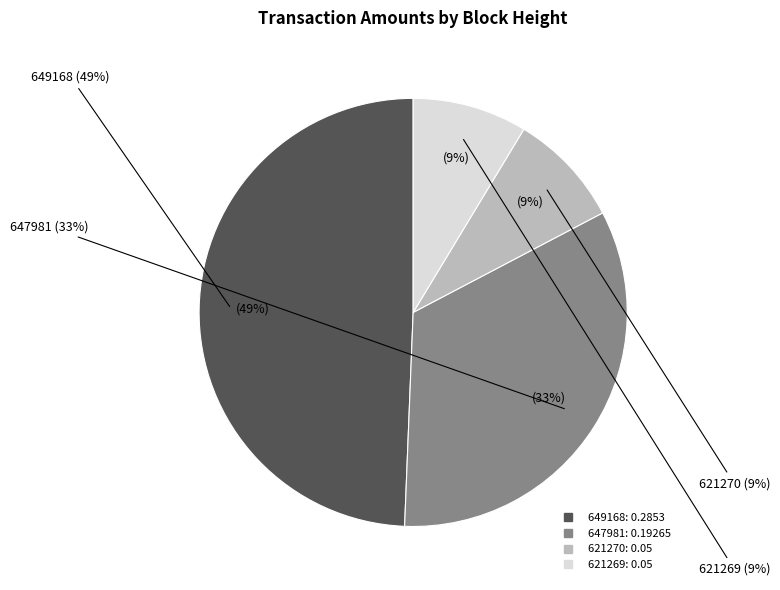

To the nearest percent, what is the difference between the 647981 and 621269 slice percentages?

25%